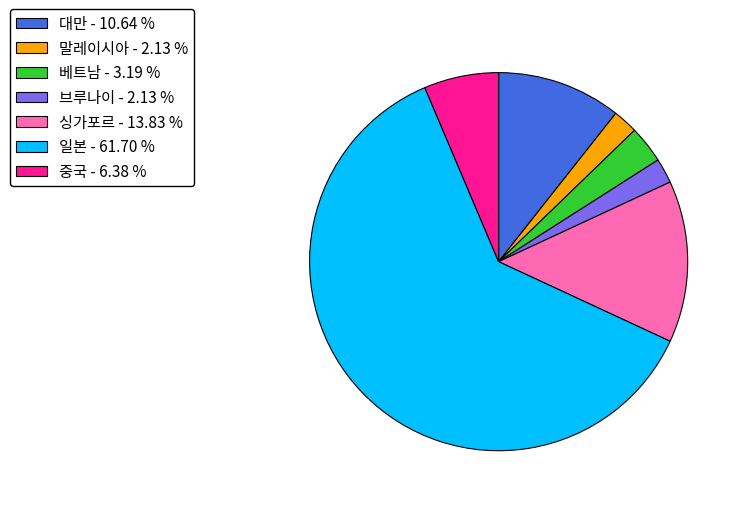

Between 대만 - 10.64 % and 중국 - 6.38 %, which is larger?

대만 - 10.64 %